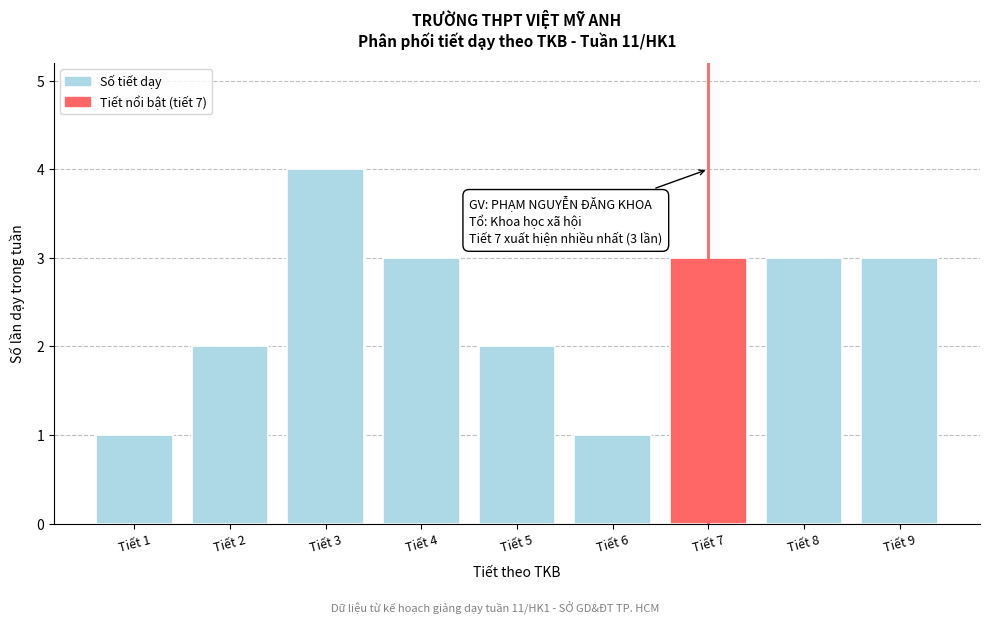

Reading left to right, extract all data points from this chart.

Tiết 1=1	Tiết 2=2	Tiết 3=4	Tiết 4=3	Tiết 5=2	Tiết 6=1	Tiết 7=3	Tiết 8=3	Tiết 9=3